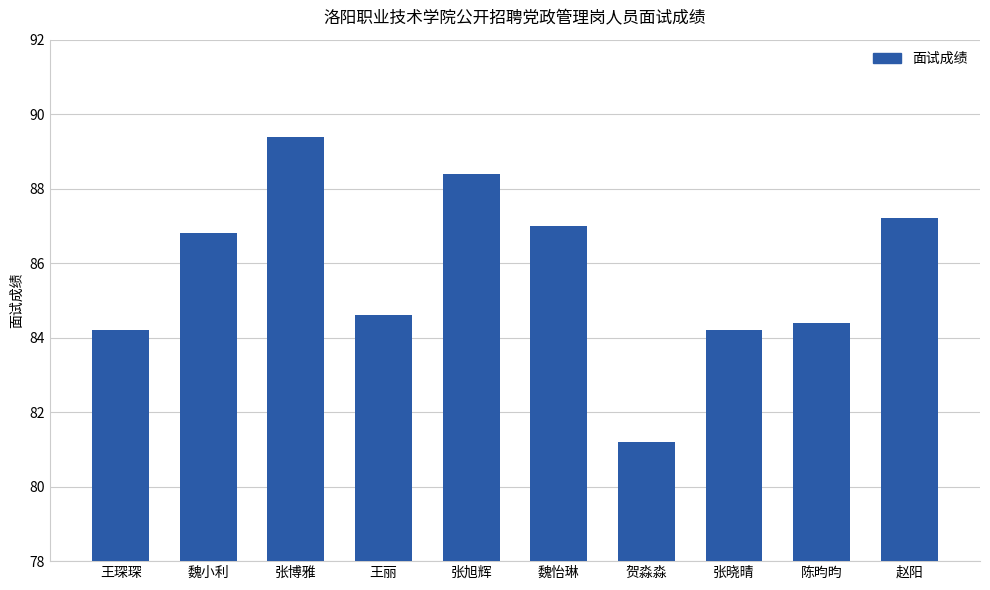

Reading right to left, transcribe all the data shown in this chart.

赵阳=87.2	陈昀昀=84.4	张晓晴=84.2	贺淼淼=81.2	魏怡琳=87.0	张旭辉=88.4	王丽=84.6	张博雅=89.4	魏小利=86.8	王琛琛=84.2